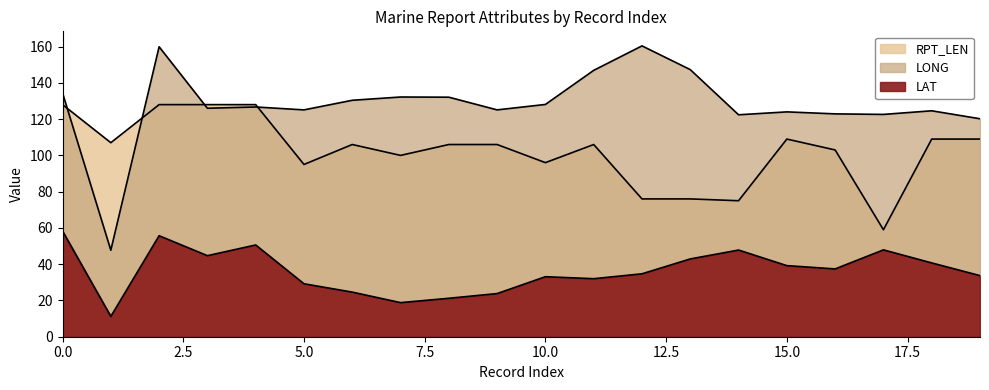

What is the sum of the RPT_LEN values at 22 and 22?

168.0